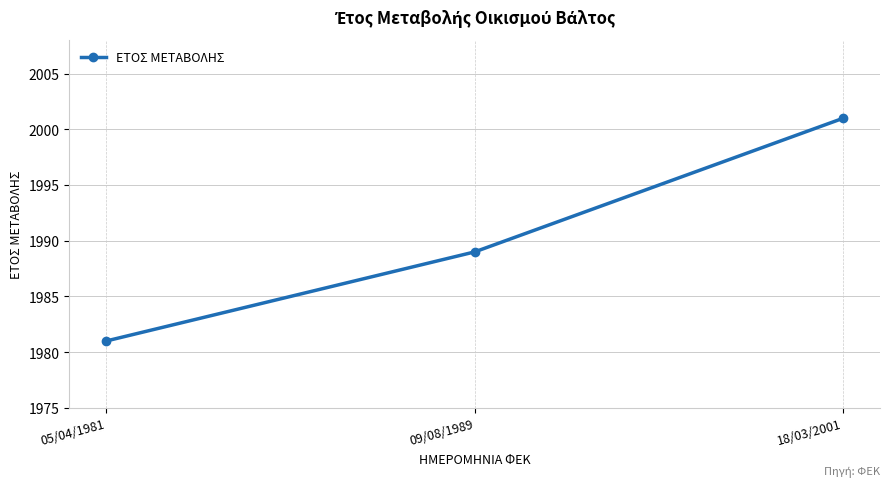

At which label is the value closest to 1991?

09/08/1989